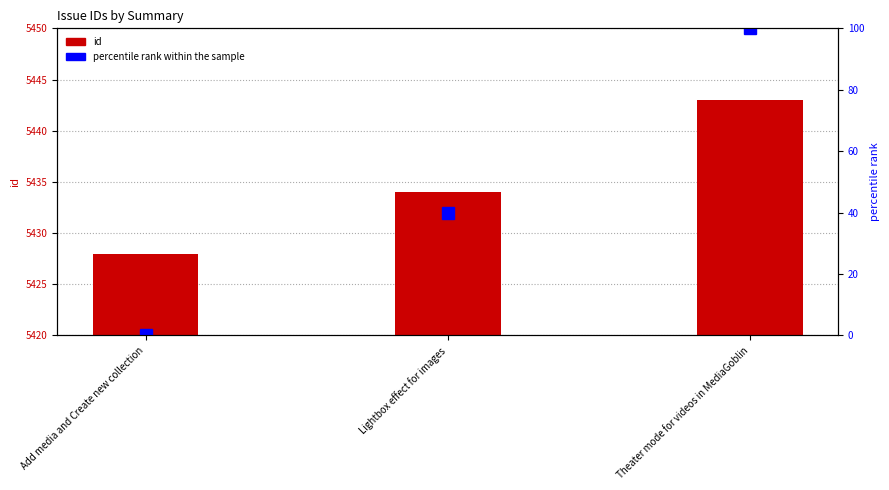

Which series changed the most between Lightbox effect for images and Theater mode for videos in MediaGoblin?

percentile rank within the sample